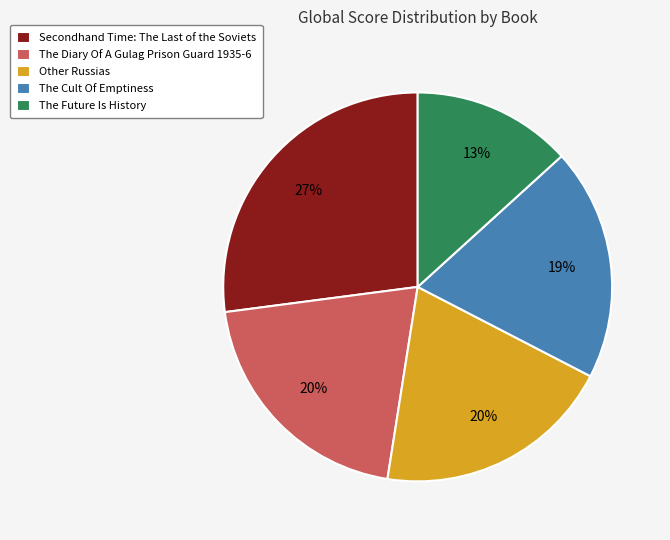

Count the number of slices in the pie.

5